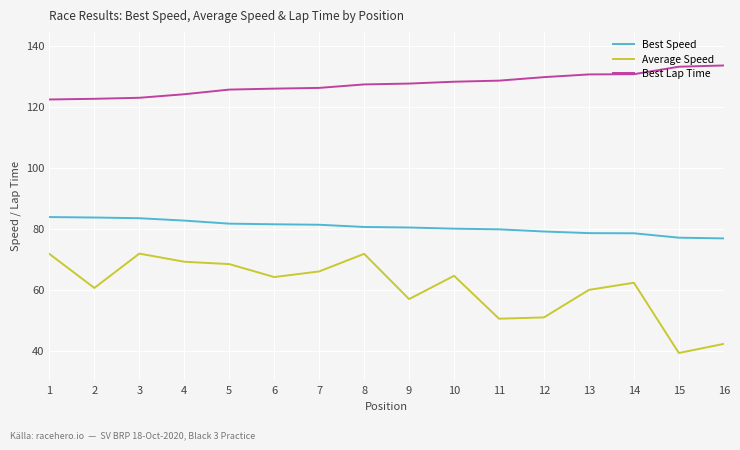

What is the smallest value displayed?

39.2